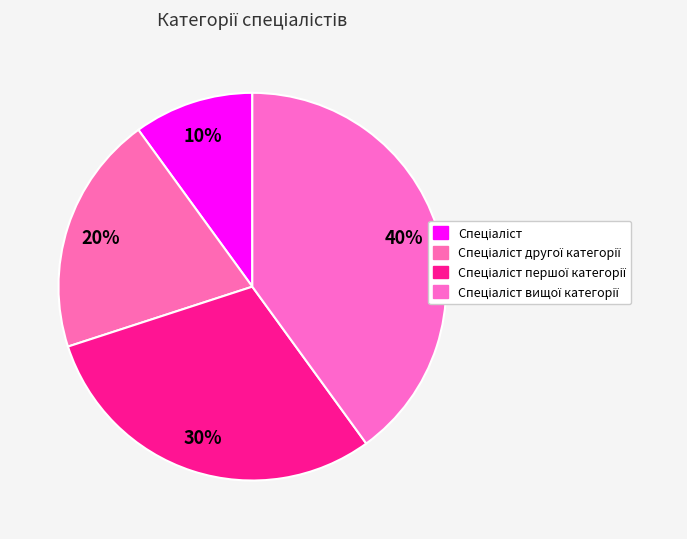

Rank the categories by value from highest to lowest.

Спеціаліст вищої категорії, Спеціаліст першої категорії, Спеціаліст другої категорії, Спеціаліст